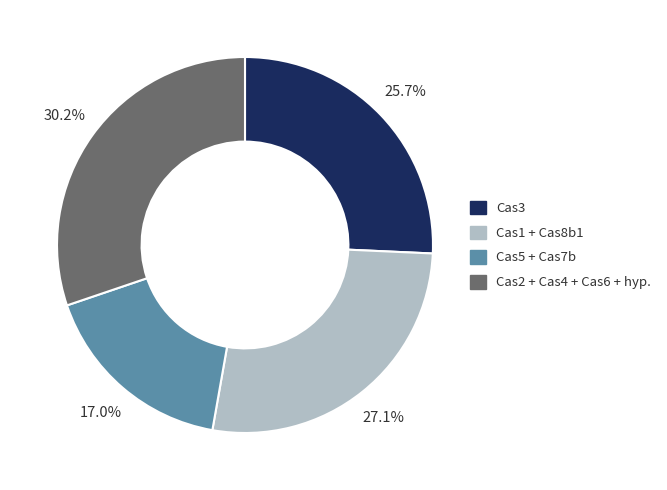

The Cas3 slice represents 14% of the pie. True or false?

False